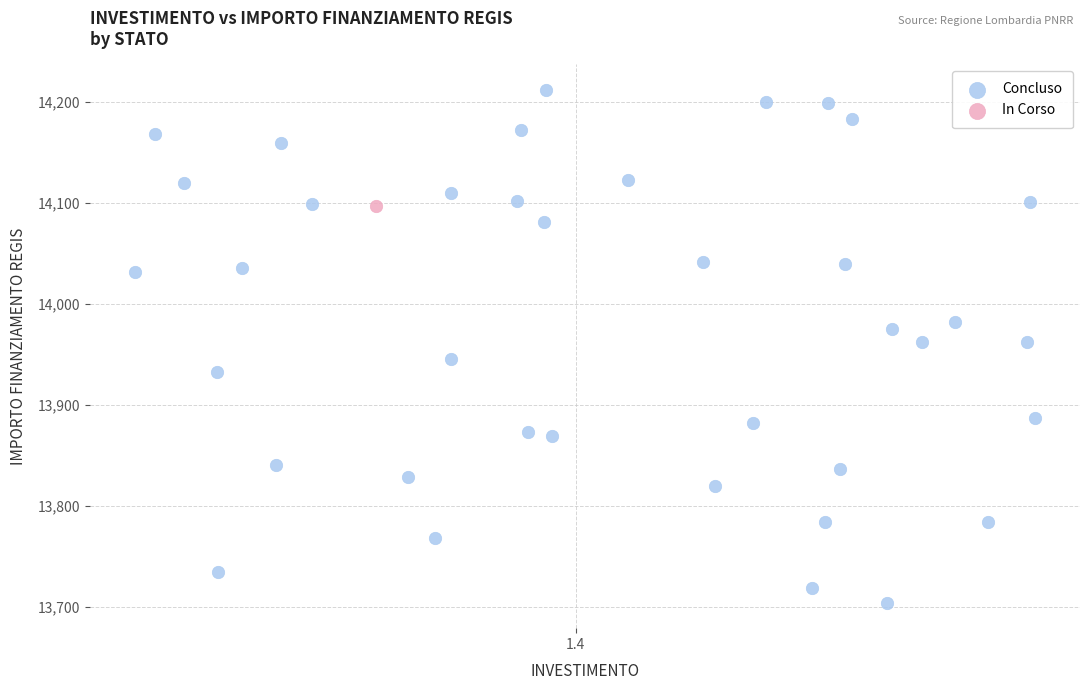

What are all the series names shown in the legend?

Concluso, In Corso